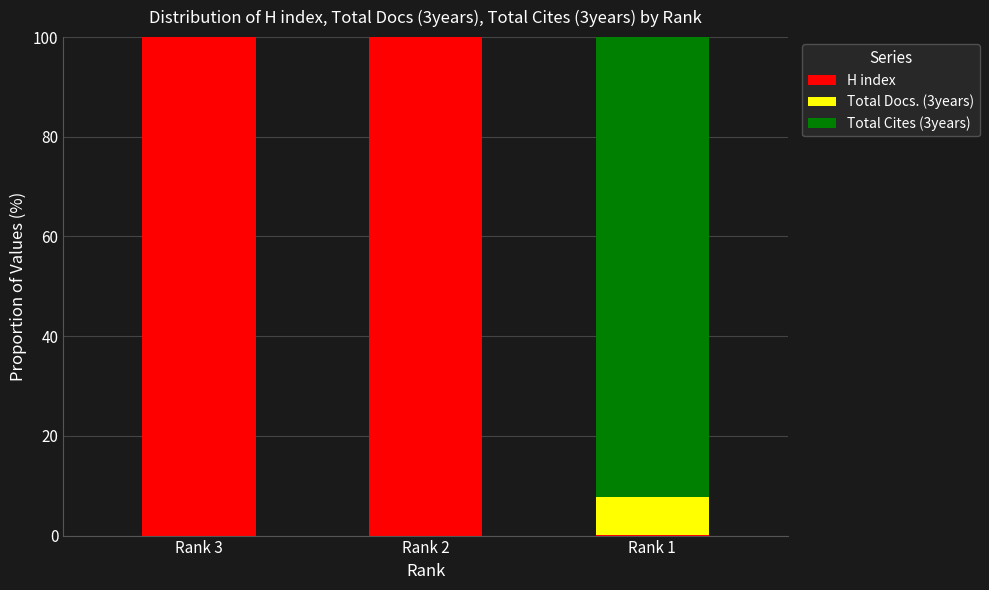

What is the maximum value for H index?

100.0